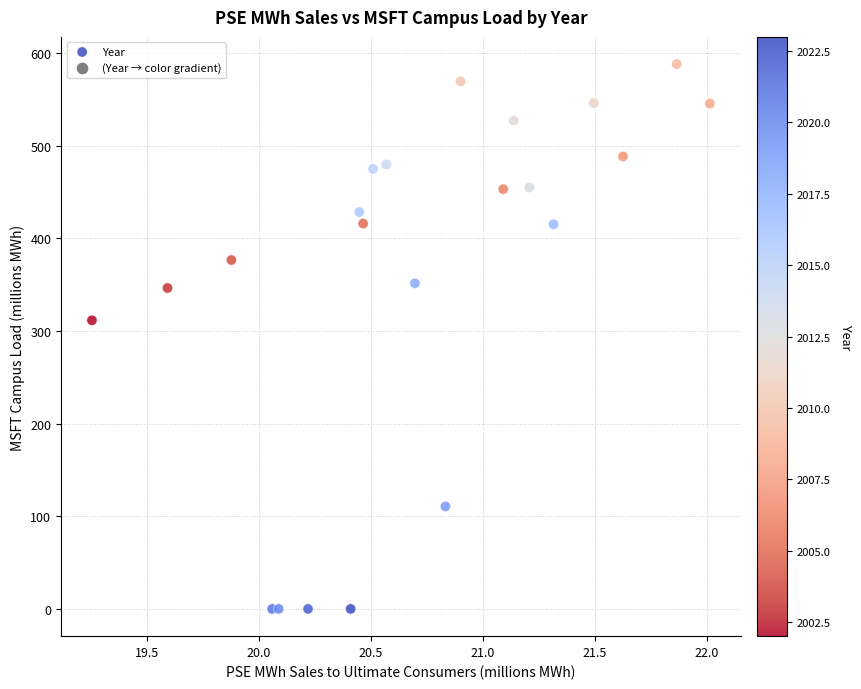

What Y value in the scatter plot is closest to 293?

311.5